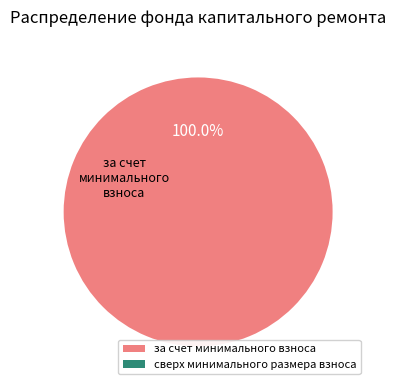

Which slice is the largest?

за счет минимального взноса